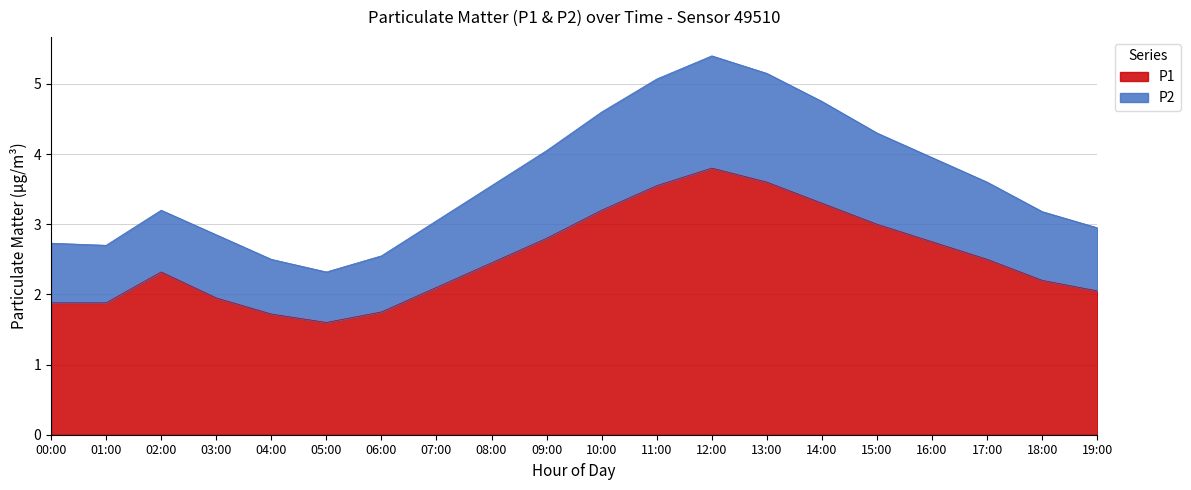

True or false: P2 and P1 intersect in this chart.

False